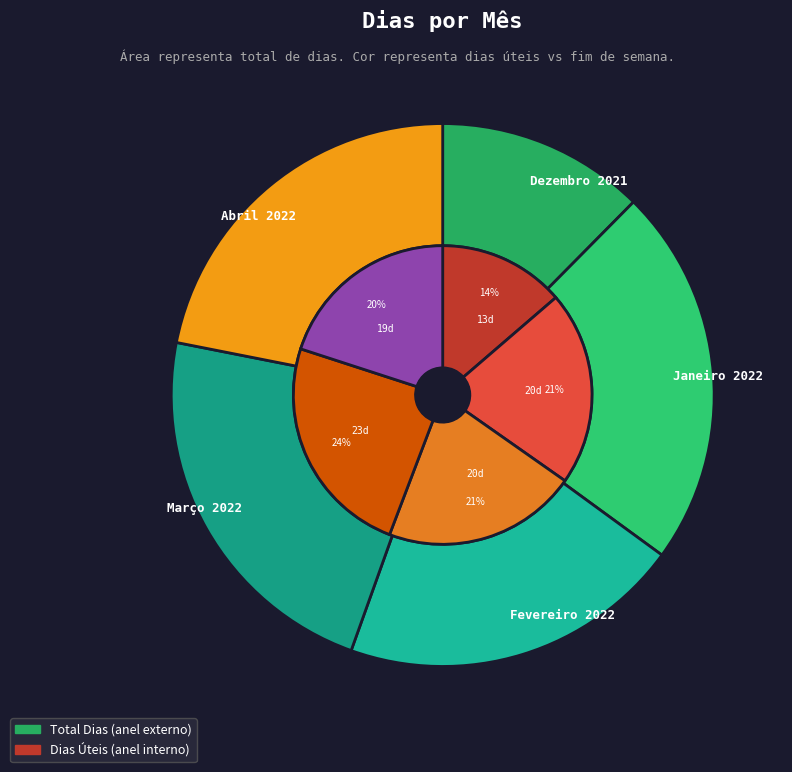

Combined, do Março 2022 and Dezembro 2021 account for over 50%?

No